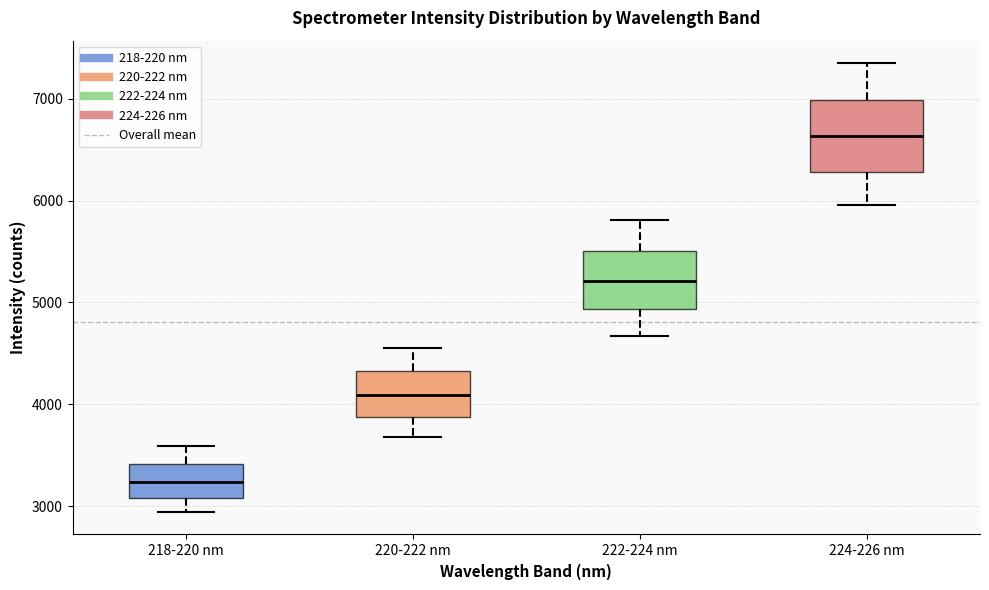

Where is the lower edge of the box for 220-222 nm on the y-axis? The values are not printed on the chart, so give them approximately, as read against the axis.

3900